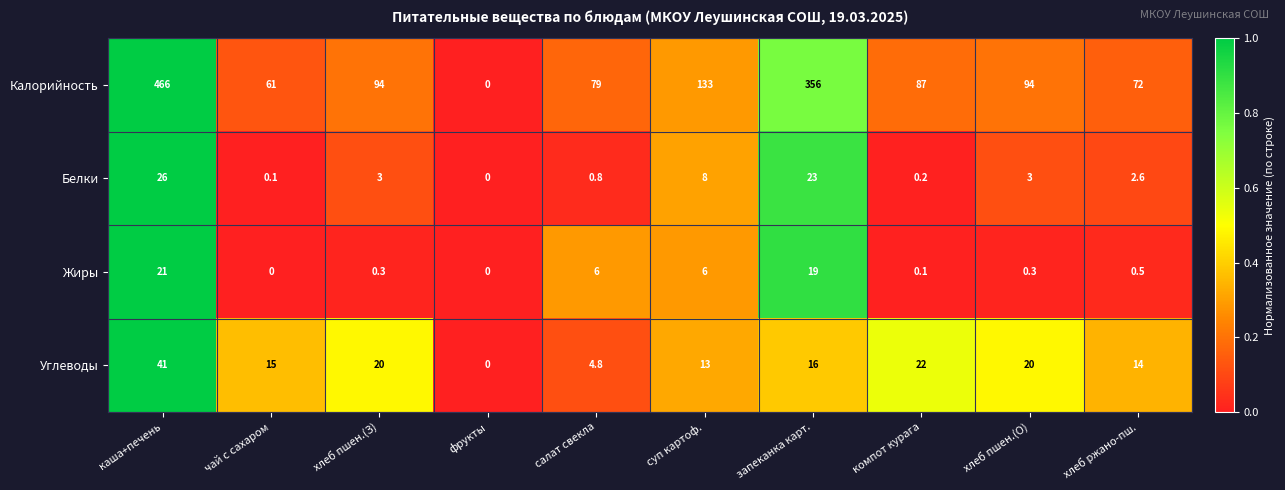

What is the sum of all Калорийность values?

1442.0